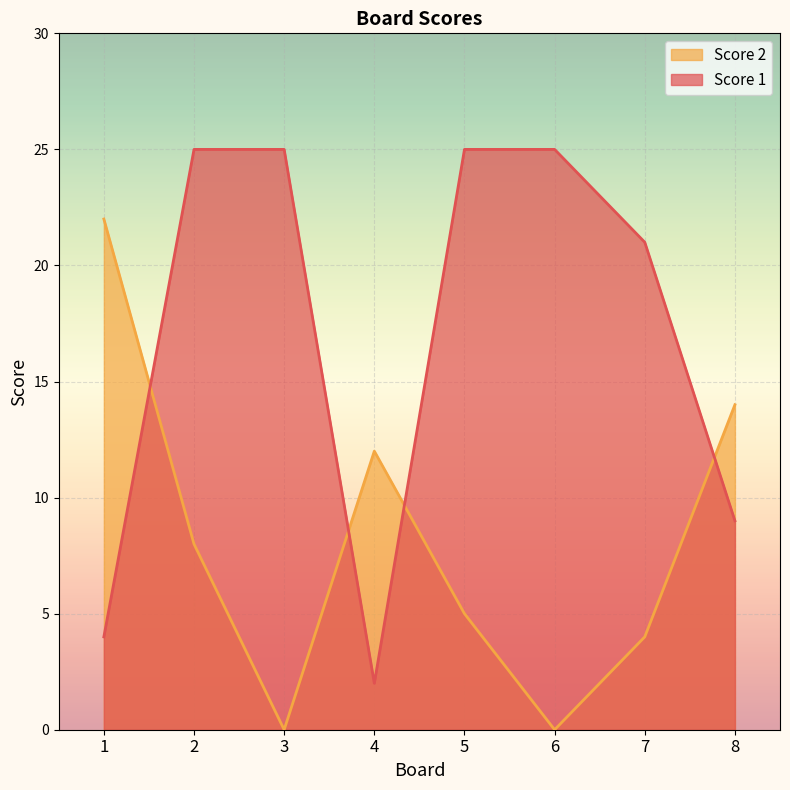

What is the value of the Score 2 point at the 1st from the left?

22